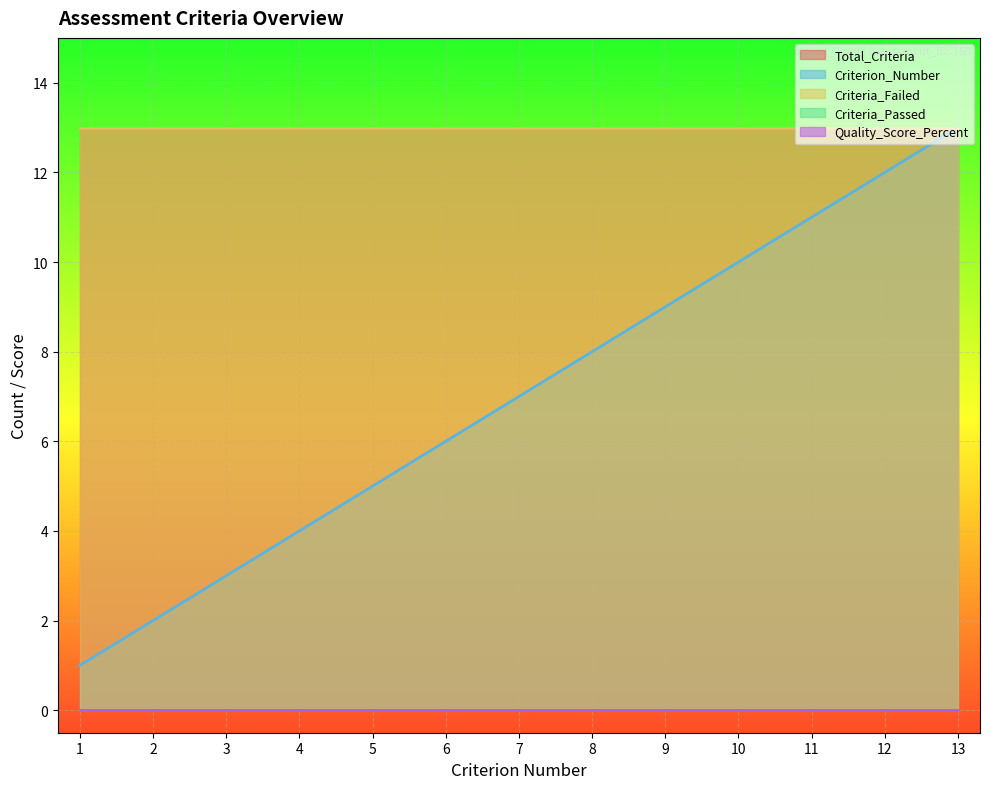

List the series in order of their peak value, lowest first.

Criteria_Passed, Quality_Score_Percent, Criterion_Number, Total_Criteria, Criteria_Failed